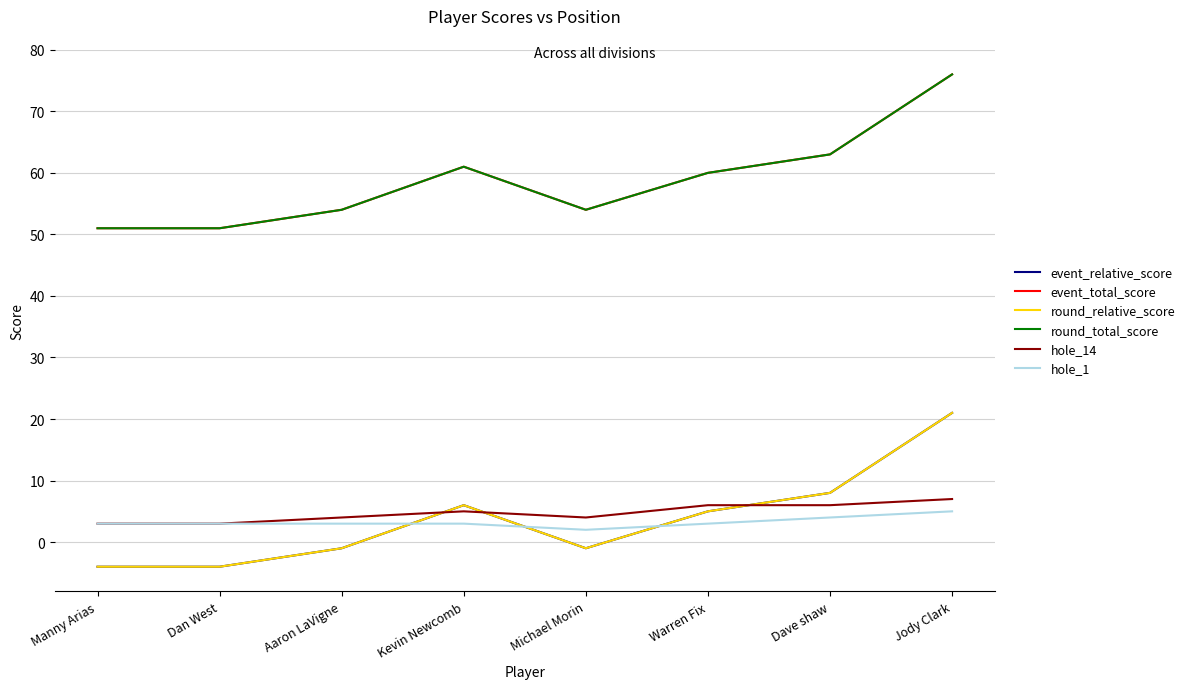

How many lines are shown in the chart?

6